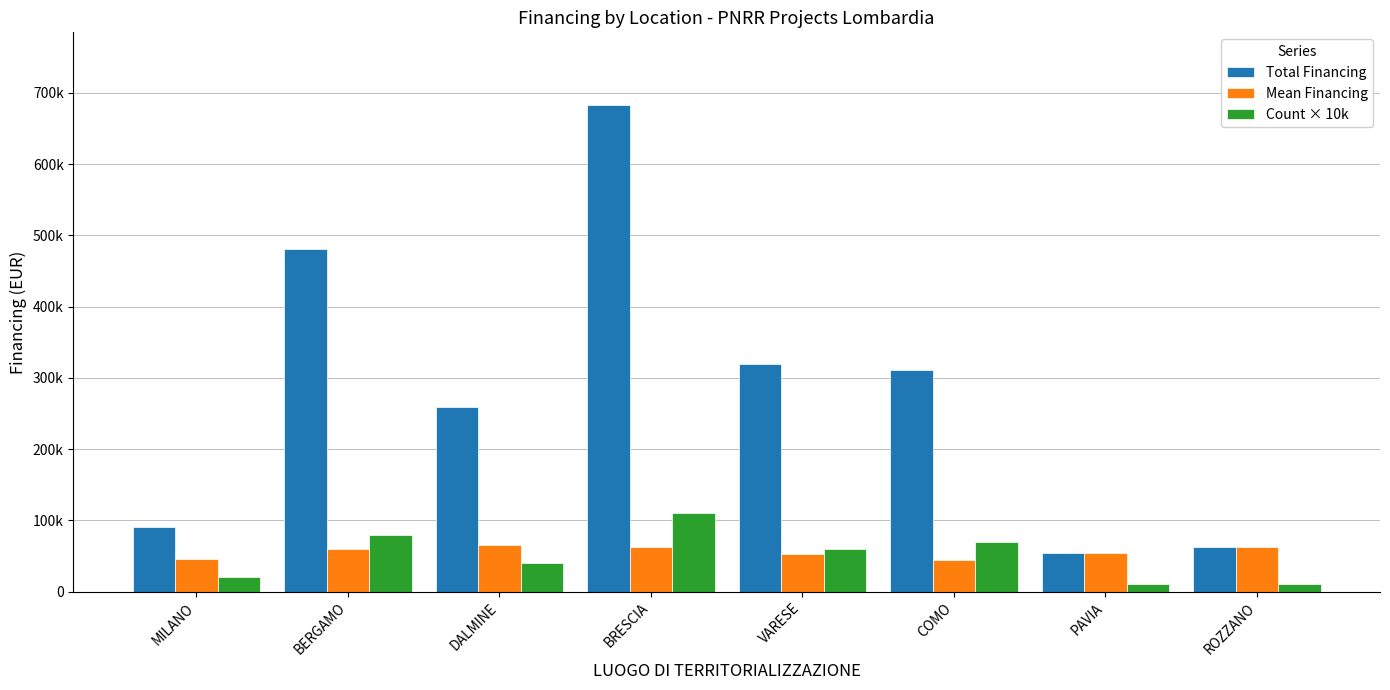

What are all the series names shown in the legend?

Total Financing, Mean Financing, Count × 10k